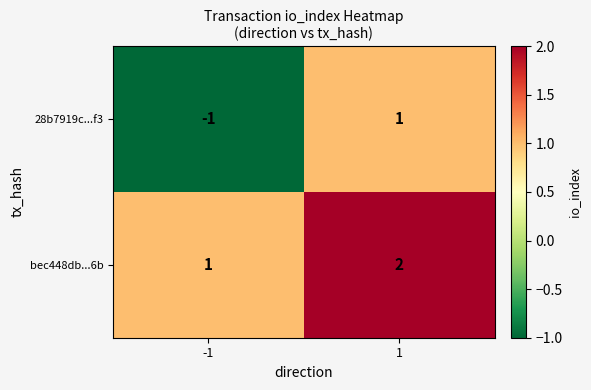

What is the smallest value displayed?

-1